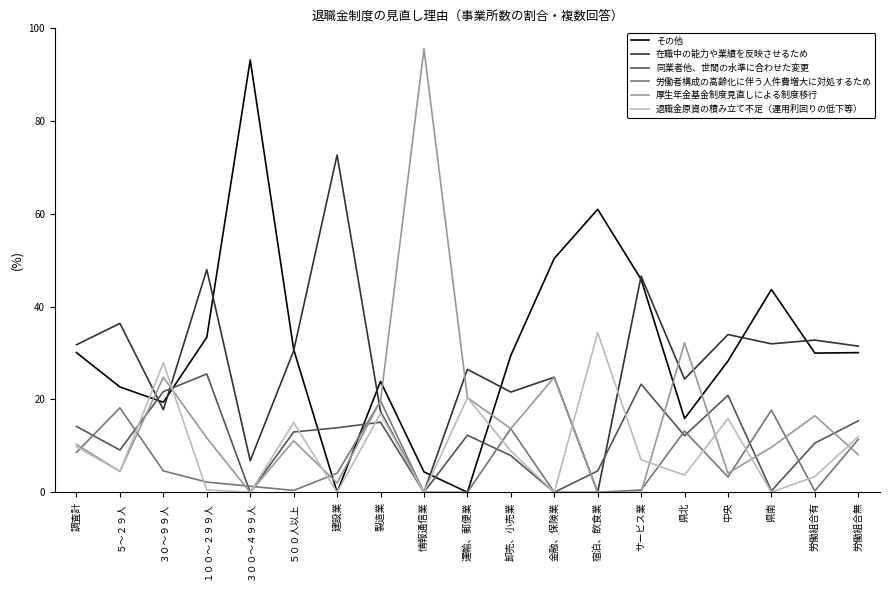

What are all the series names shown in the legend?

その他, 在職中の能力や業績を反映させるため, 同業者他、世間の水準に合わせた変更, 労働者構成の高齢化に伴う人件費増大に対処するため, 厚生年金基金制度見直しによる制度移行, 退職金原資の積み立て不足（運用利回りの低下等）